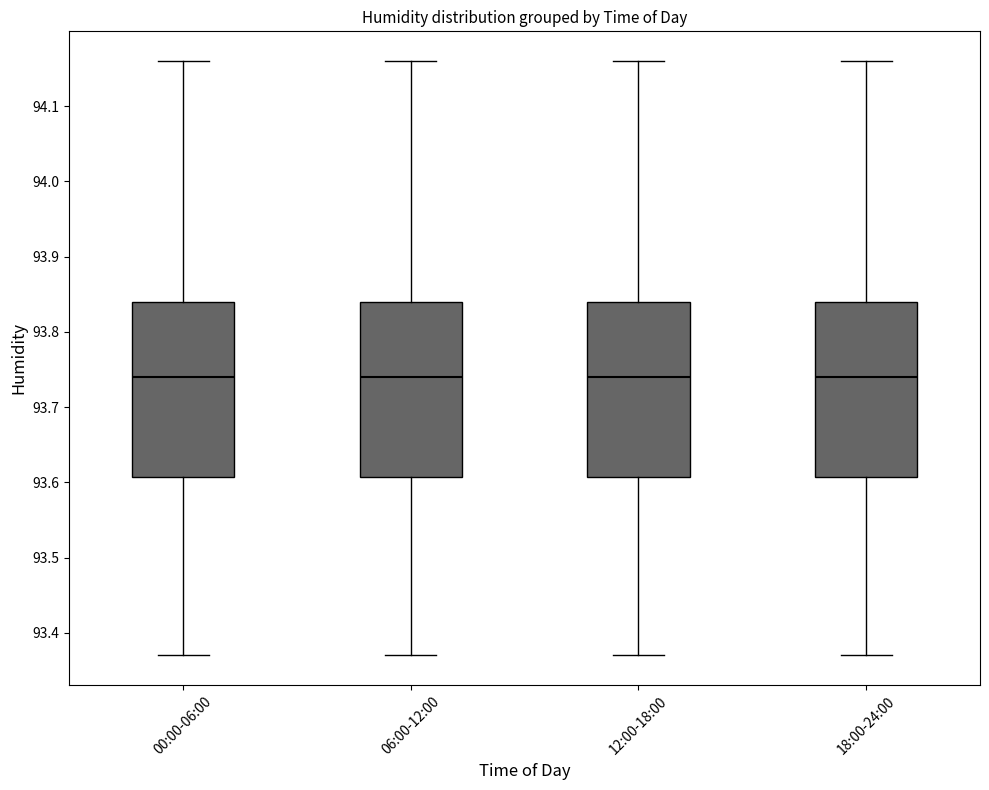

Where is the upper edge of the box for 18:00-24:00 on the y-axis? The values are not printed on the chart, so give them approximately, as read against the axis.

93.84